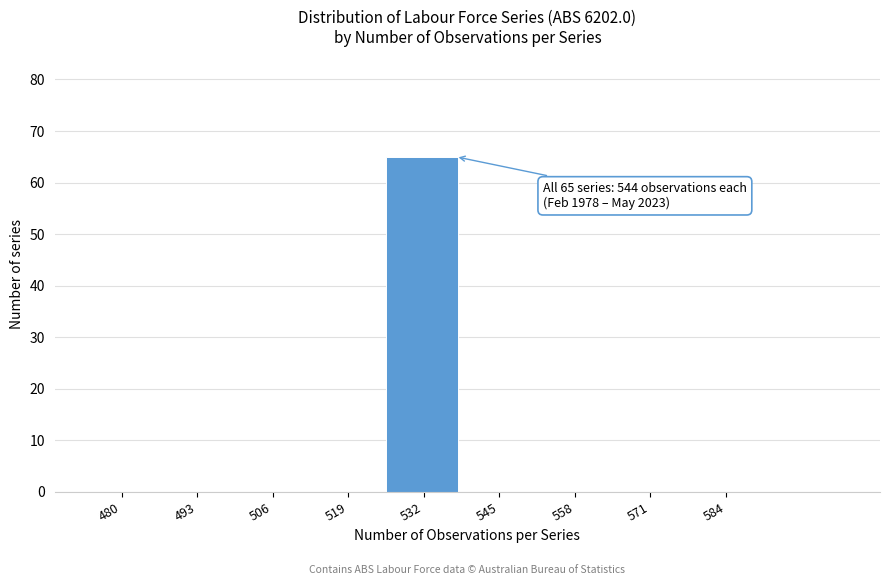

Reading left to right, list all the values displayed in this chart.

480=0	493=0	506=0	519=0	532=65	545=0	558=0	571=0	584=0